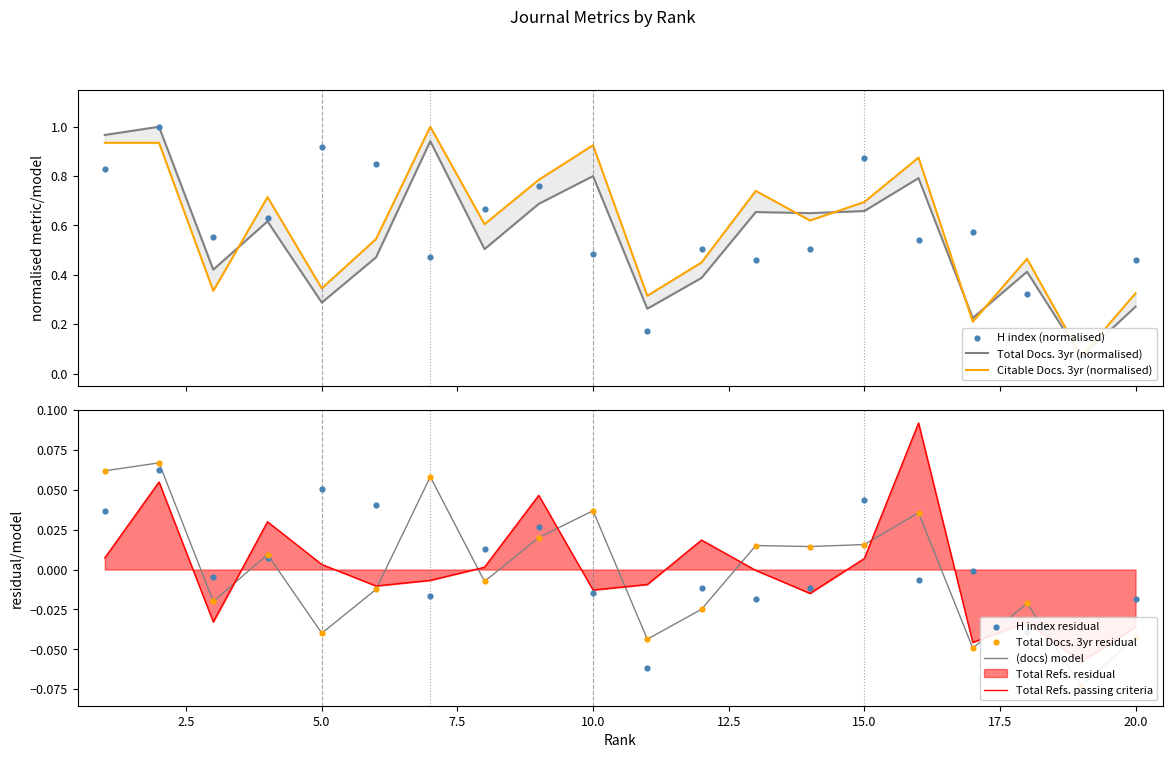

At which category is the sum across all series the highest?

2